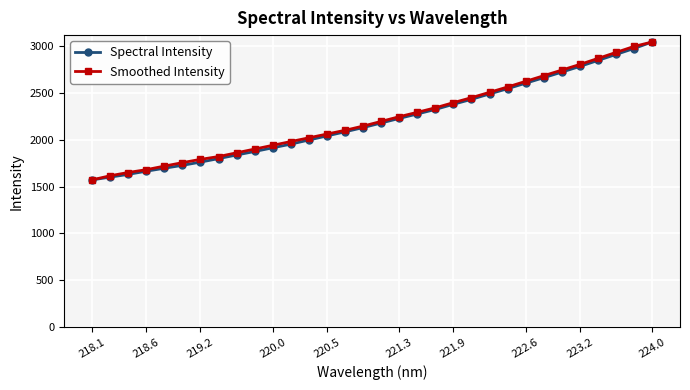

How many values in the Spectral Intensity series are below 2177?

16